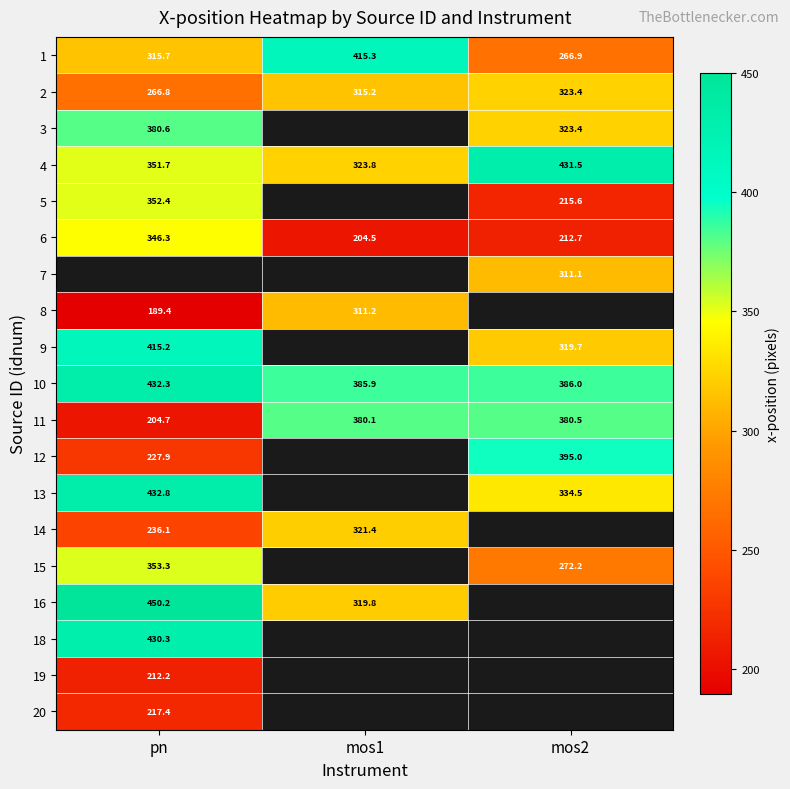

Is the value of 6 at pn greater than the value of 3 at mos2?

Yes